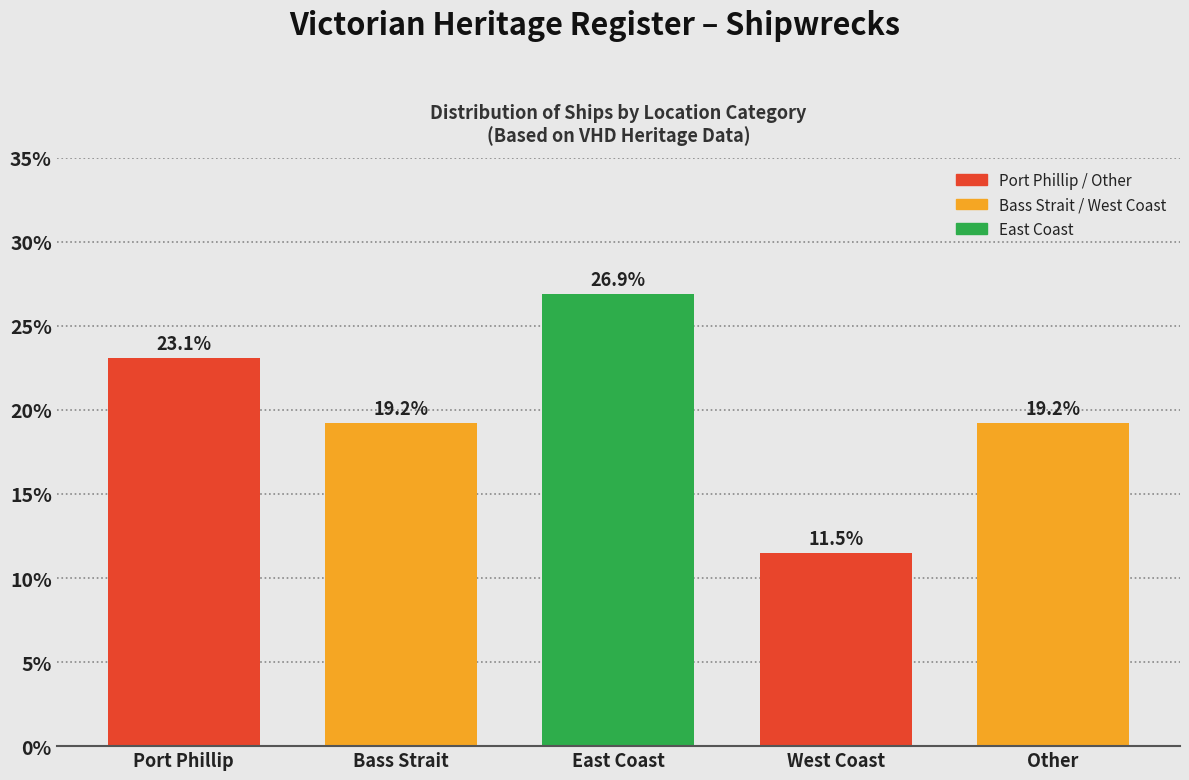

Reading left to right, transcribe all the data shown in this chart.

23.1	19.2	26.9	11.5	19.2